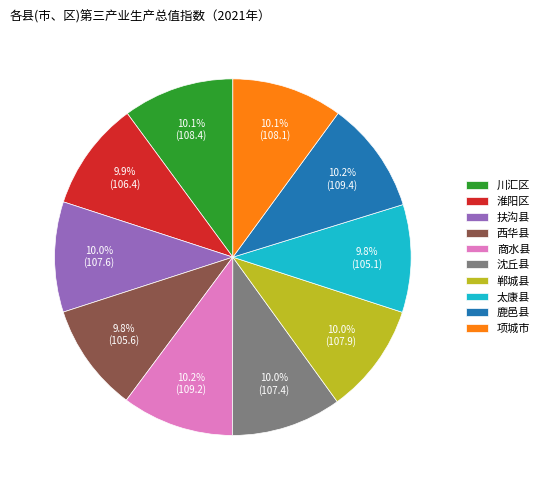

Approximately how many times larger is the value at 太康县 compared to 西华县?

1.0